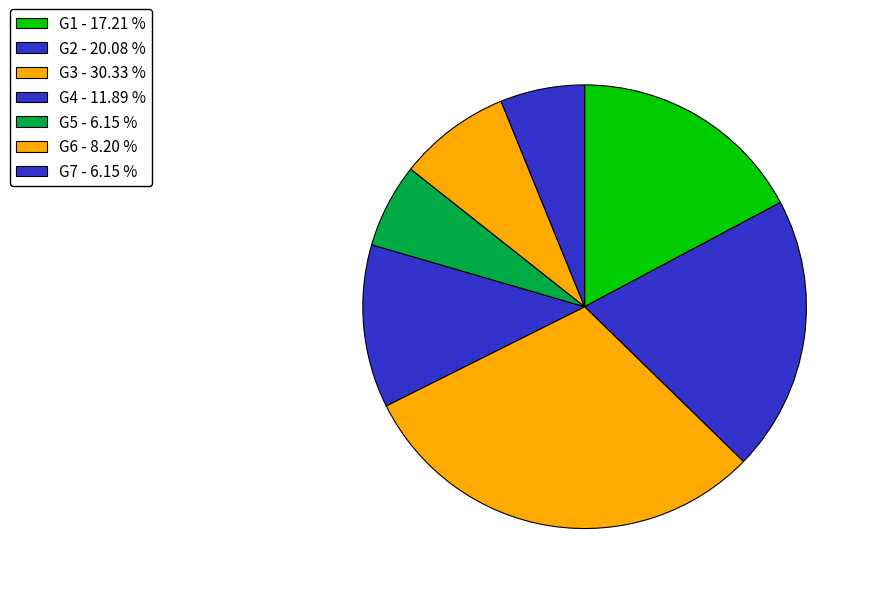

Count the number of slices in the pie.

7